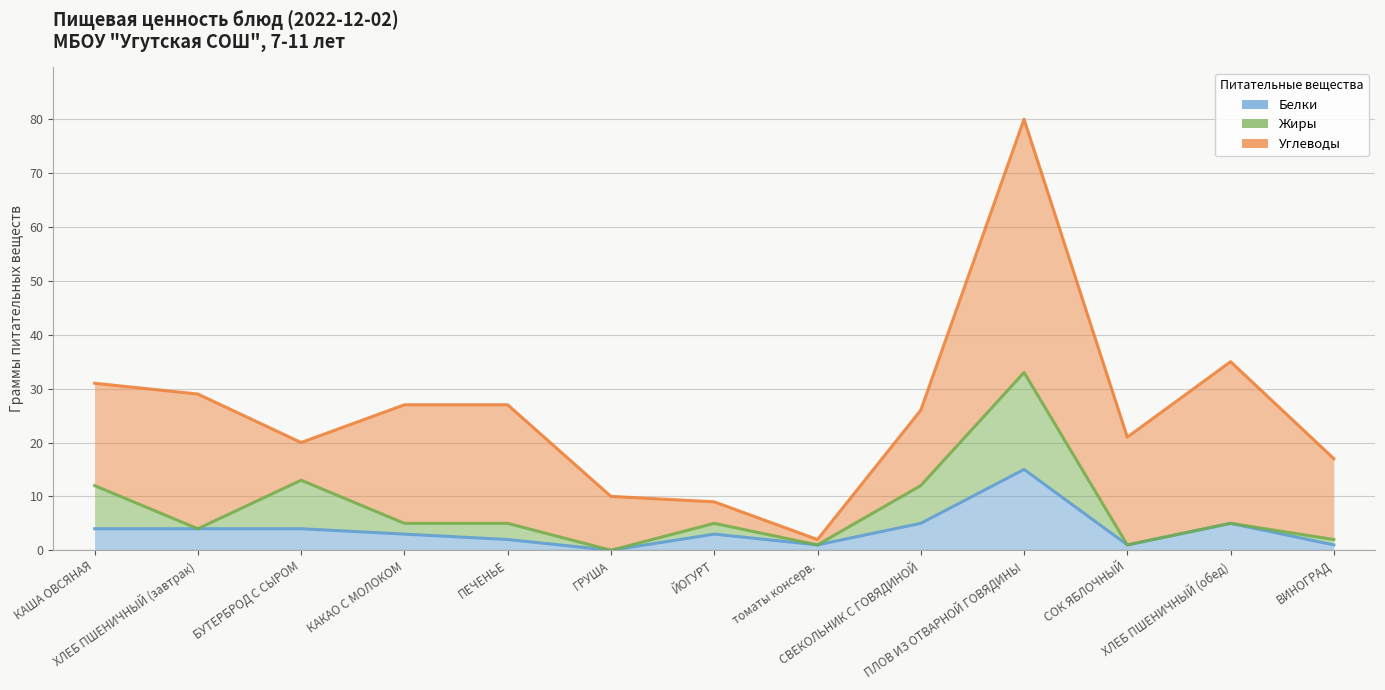

True or false: Углеводы and Жиры cross at least once.

True